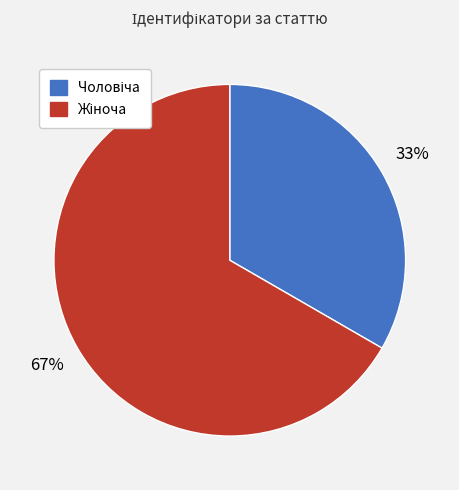

Does any single category account for the majority?

Yes